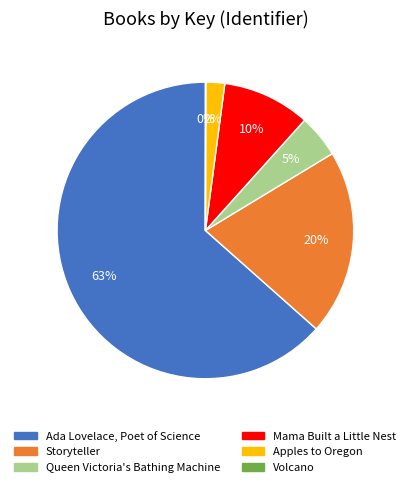

To the nearest percent, what is the average slice percentage?

17%